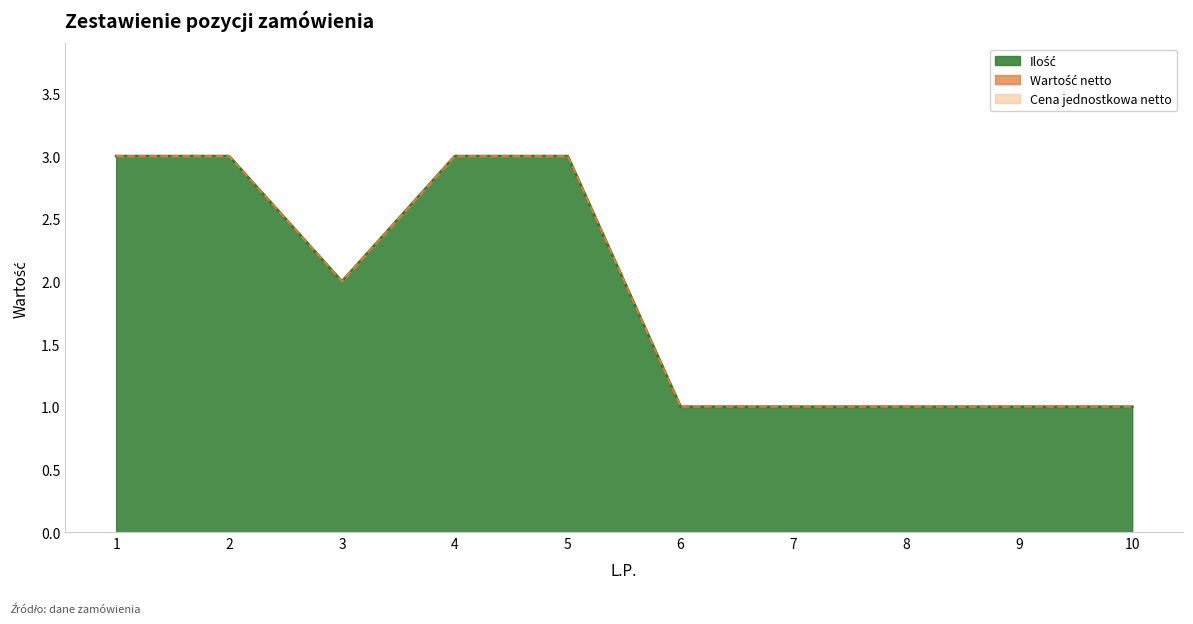

Which series has the largest range (max minus min)?

Ilość